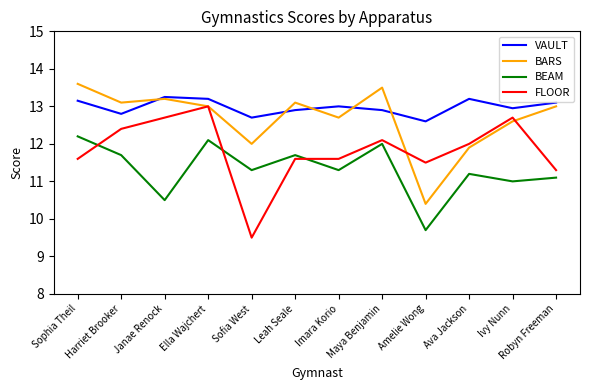

True or false: BARS and BEAM intersect in this chart.

False